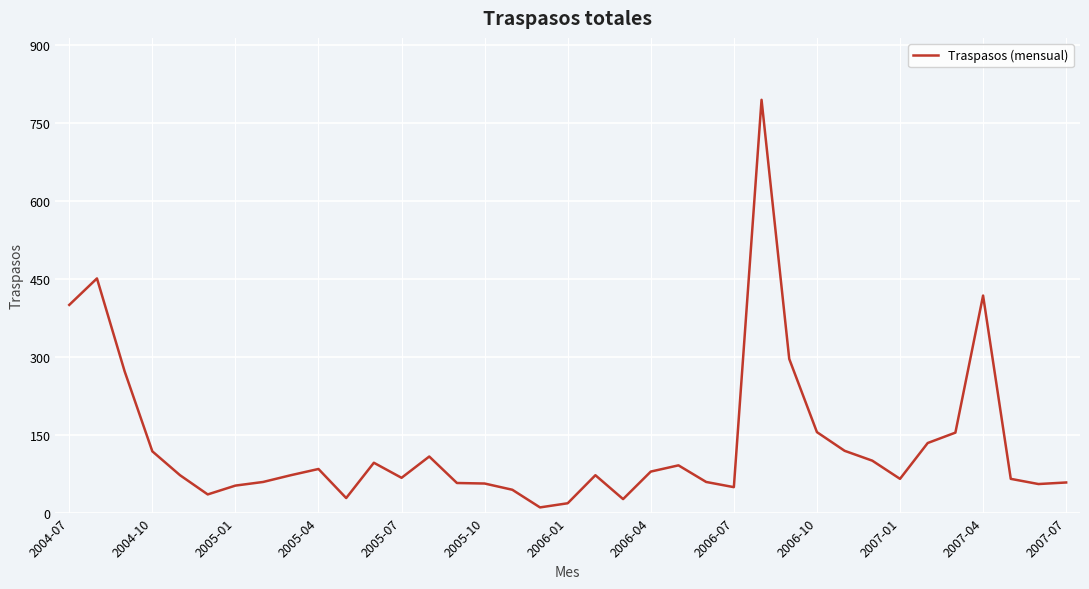

What is the smallest value displayed?

10